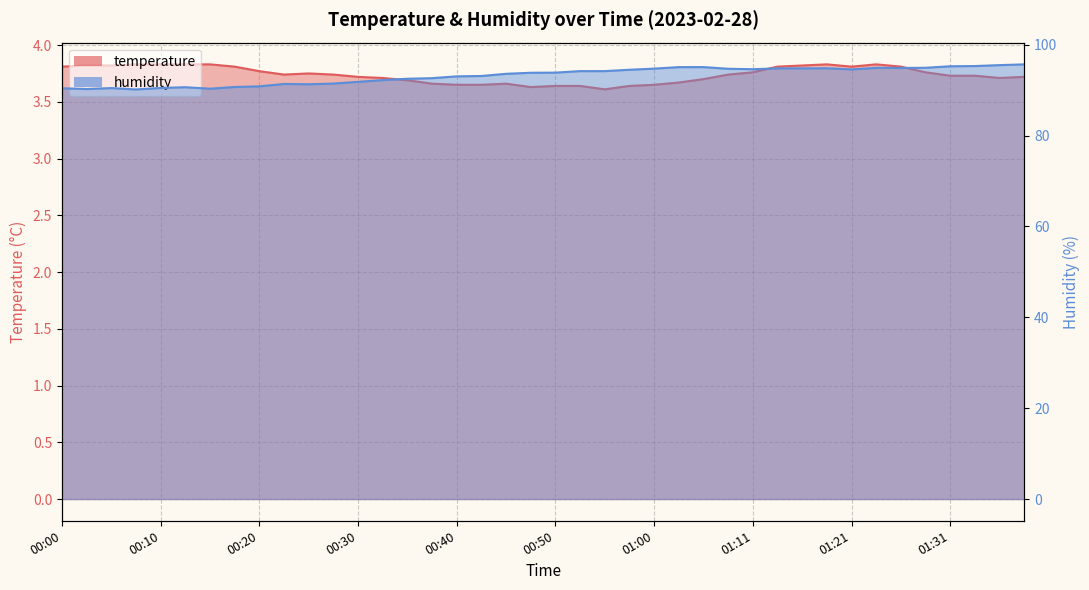

At how many categories does at least one series exceed 87?

40